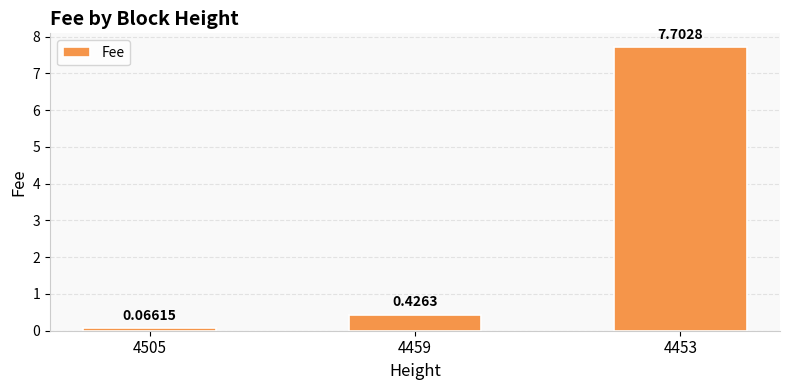

What is the difference between the values at 4505 and 4453?

7.6